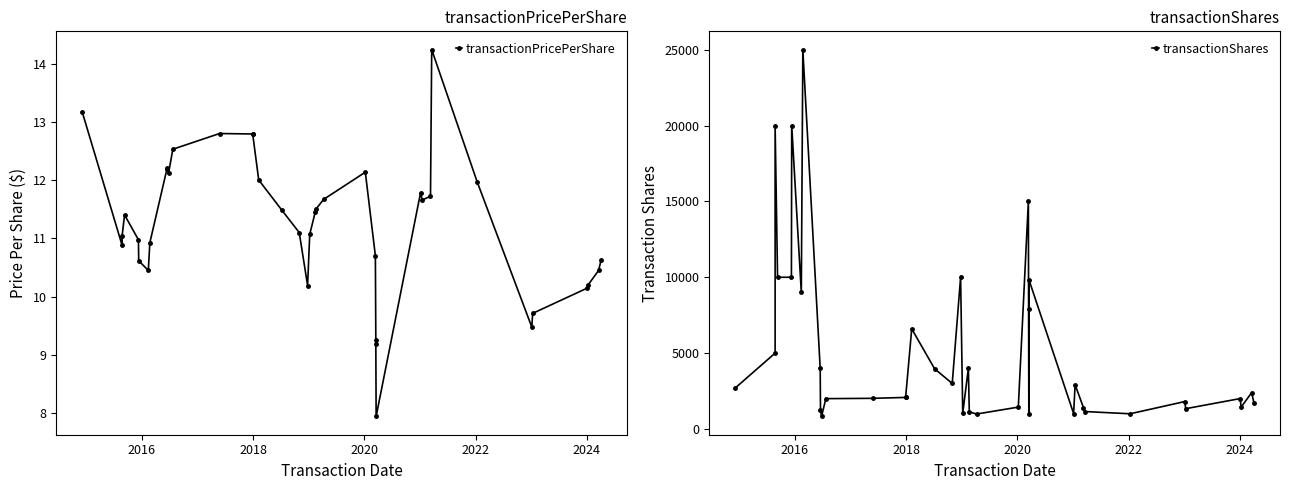

Does the chart display data point markers on the line(s)?

Yes